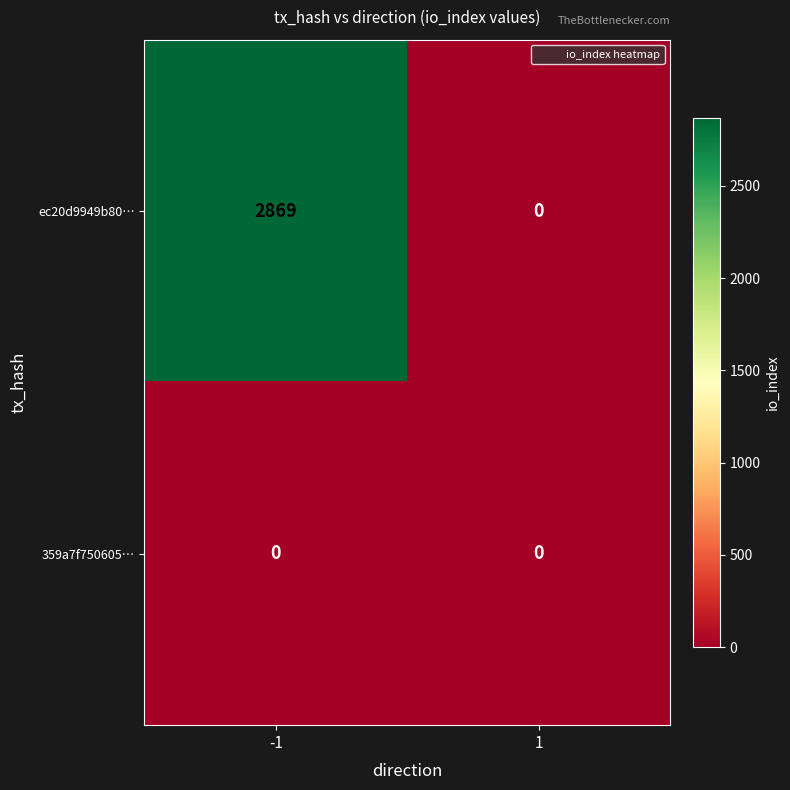

At which category is the sum across all series the highest?

-1